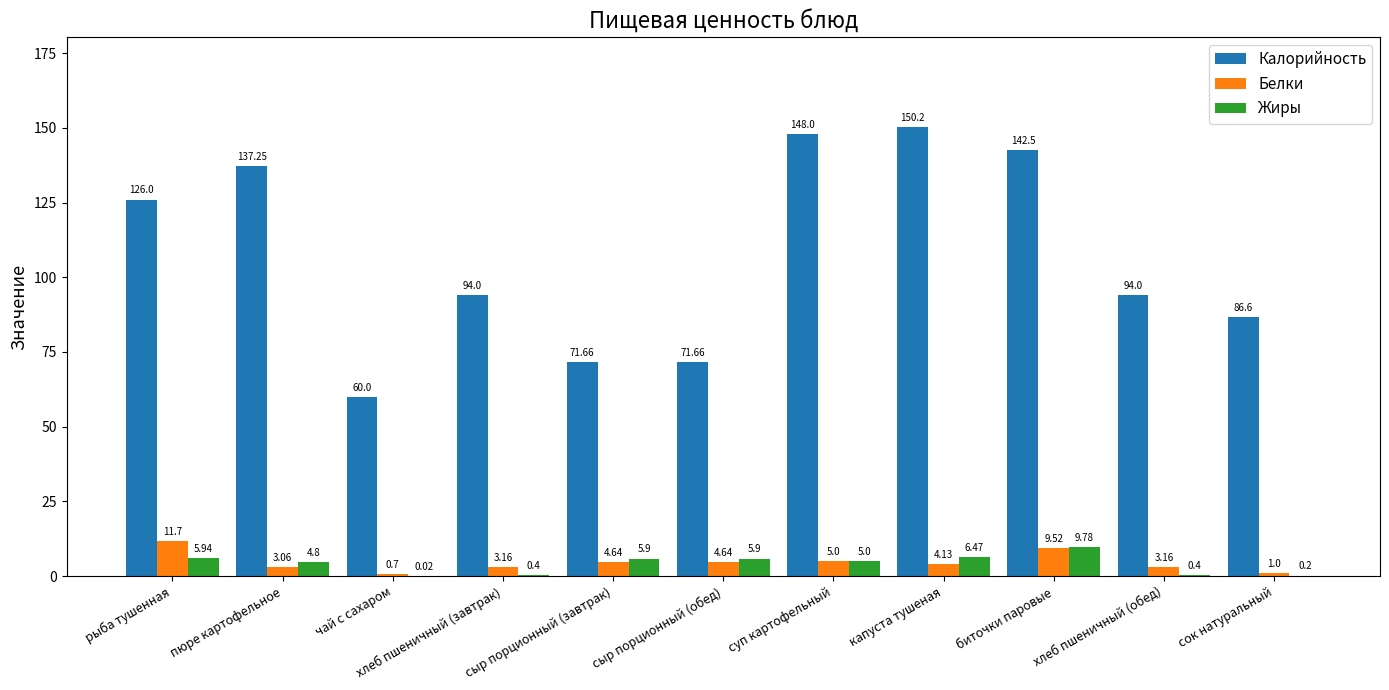

Which label corresponds to the largest value in the chart?

капуста тушеная